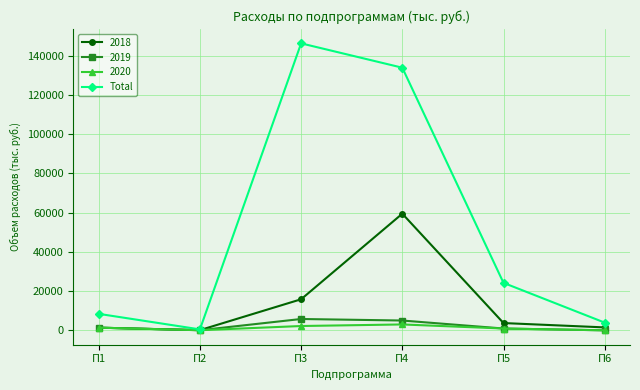

True or false: 2018 has more than 1 points higher than both neighbors.

False